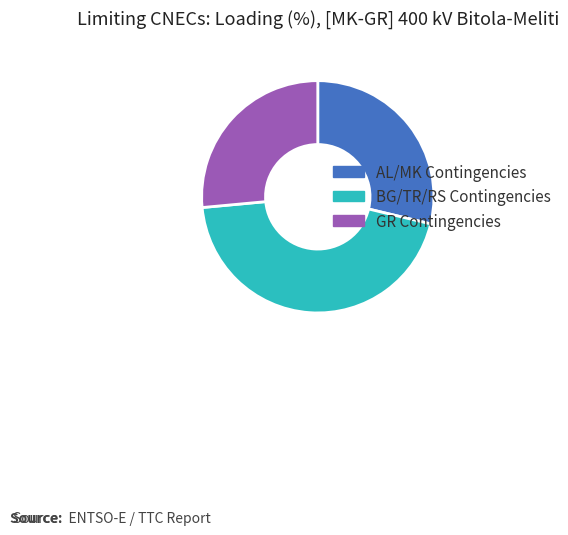

Does GR Contingencies account for over 50% of the chart?

No